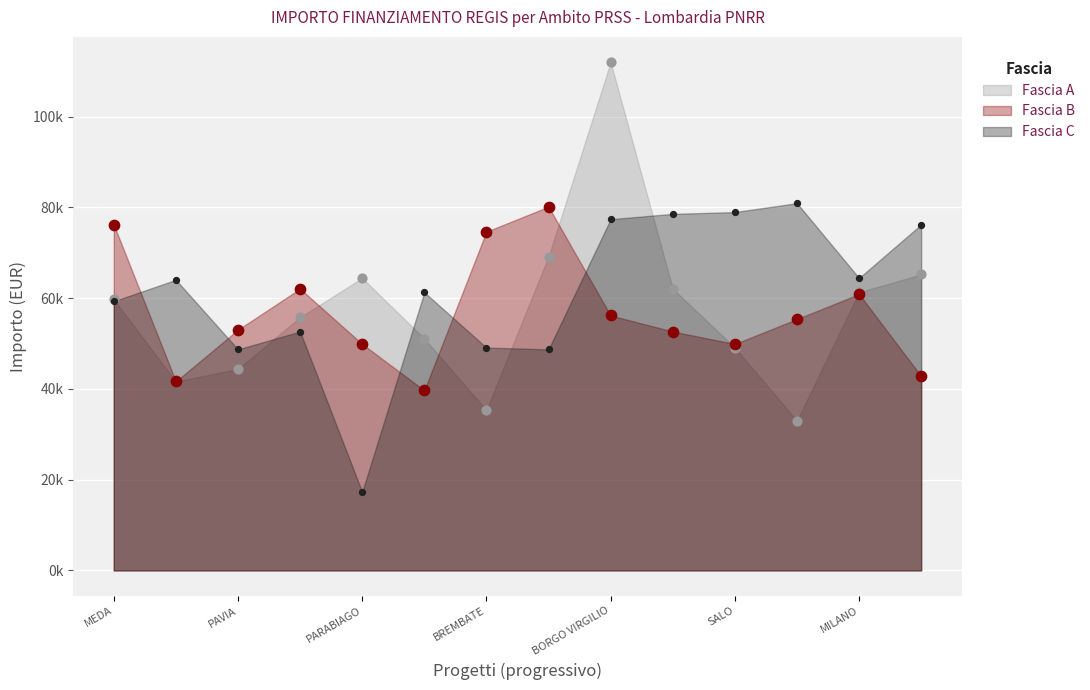

Which series has the widest spread of Y values?

Fascia A